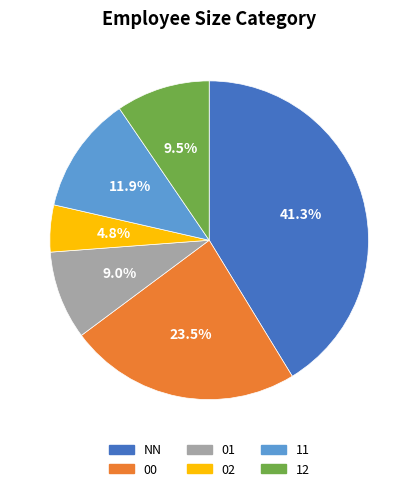

What is the ratio of the value at 00 to the value at 11?

2.0